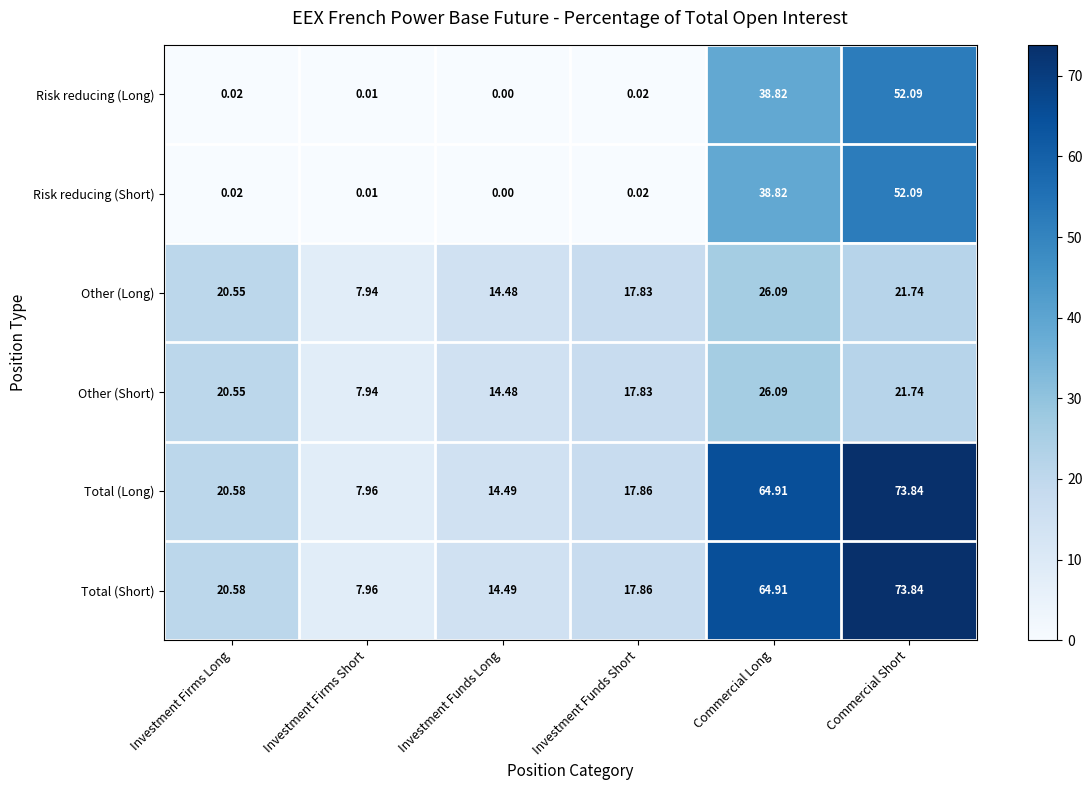

Is the value of Other (Long) at Investment Firms Short greater than the value of Total (Long) at Commercial Short?

No